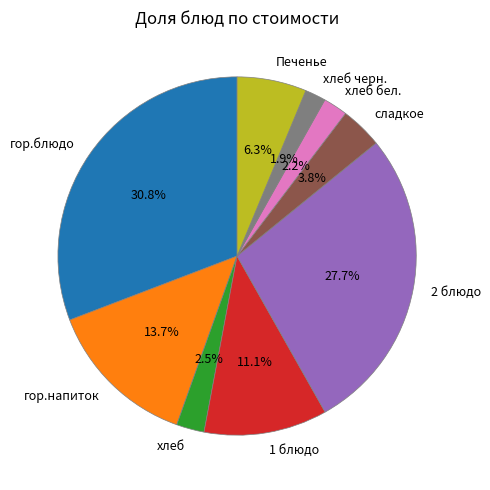

Combined, what portion of the pie is сладкое and гор.напиток?

17.5%